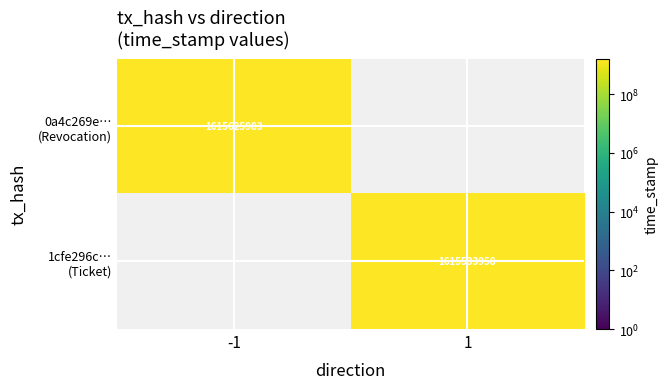

Rank the series by their average value, from highest to lowest.

0a4c269e… (Revocation), 1cfe296c… (Ticket)